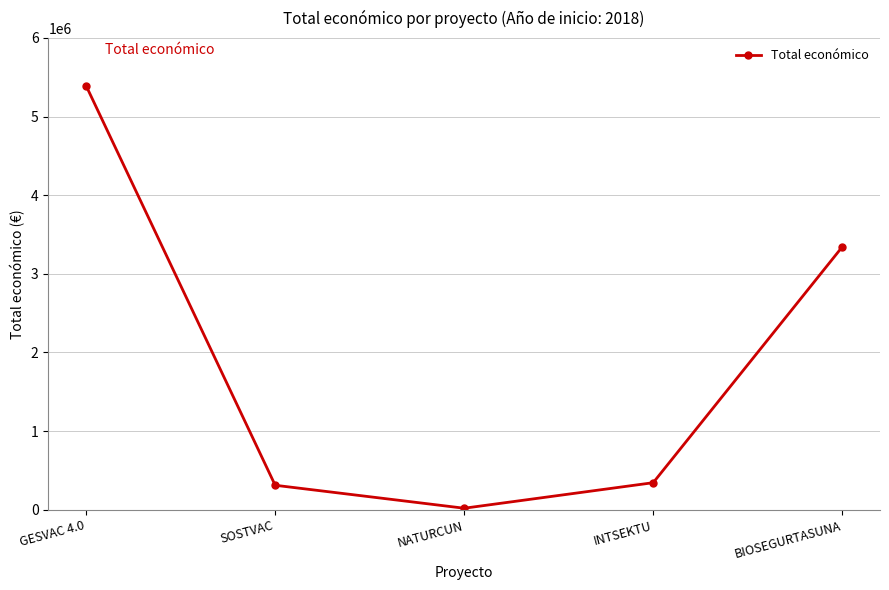

What is the change in value from GESVAC 4.0 to BIOSEGURTASUNA?

-2048346